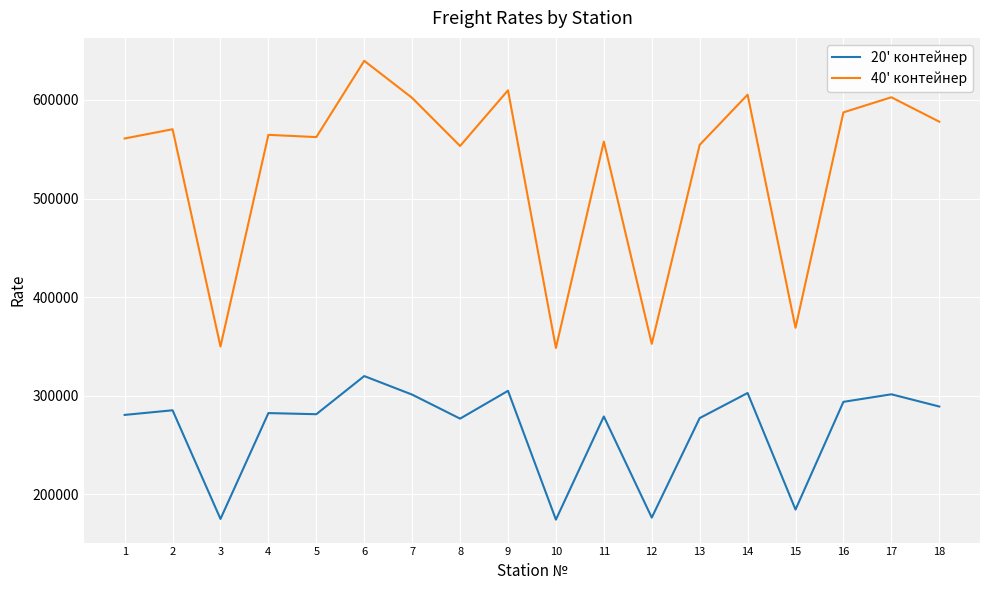

What is the maximum value for 20' контейнер?

319854